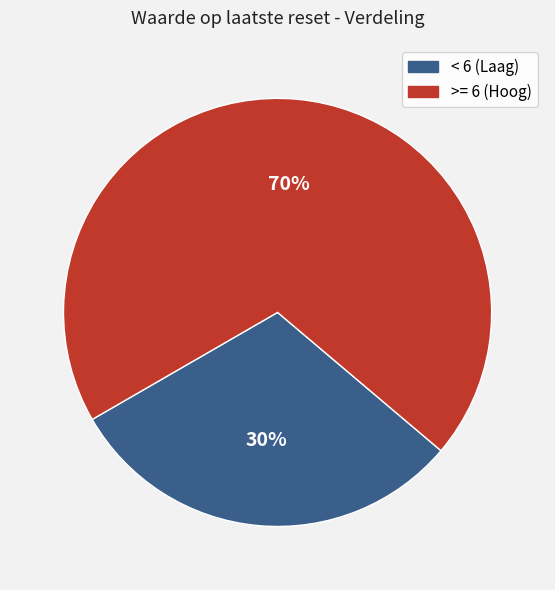

Is there any slice that represents more than half of the pie?

Yes